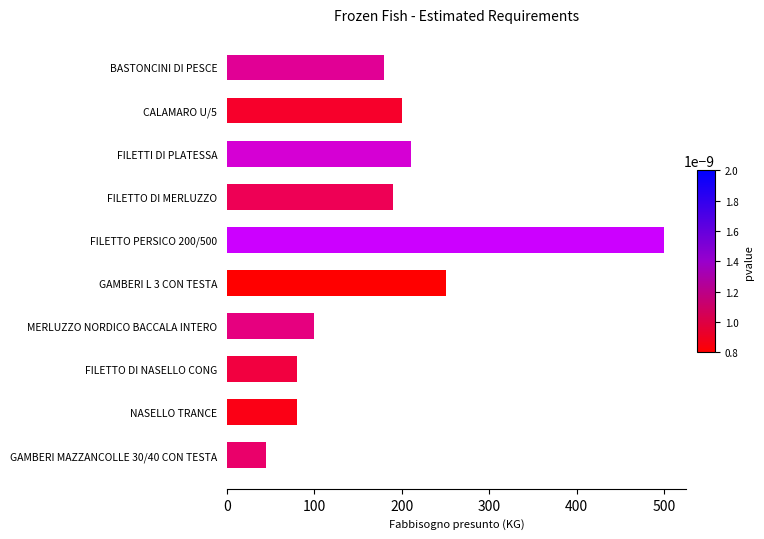

How many bars are there in total?

10